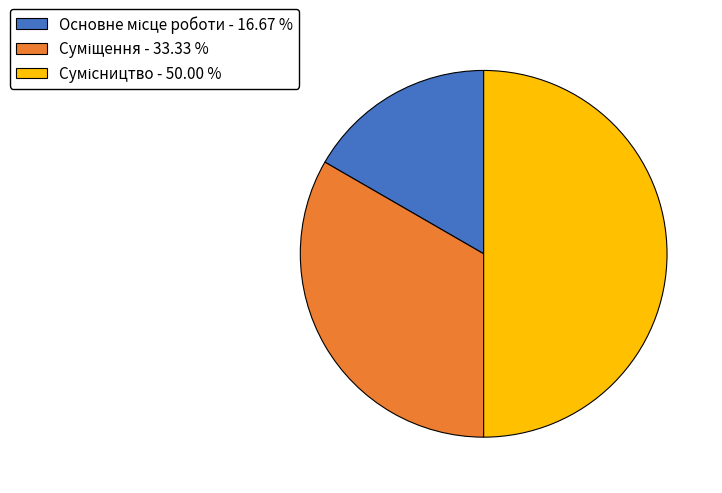

What is the largest slice in the pie chart?

Сумісництво